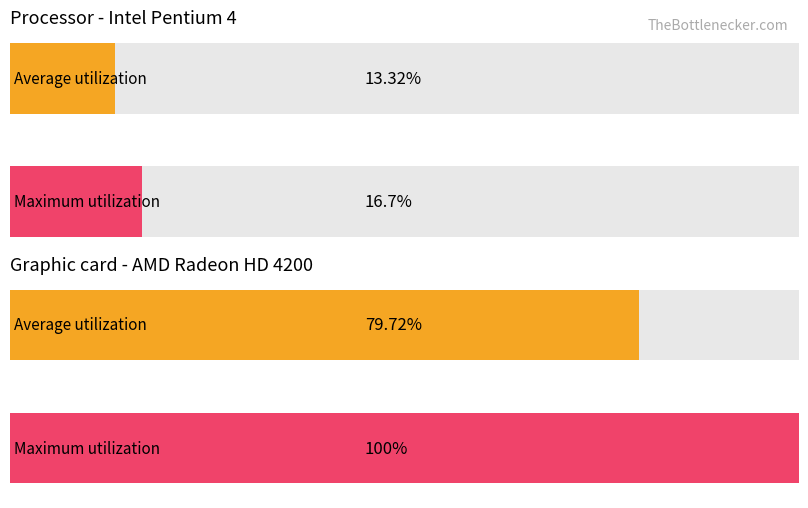

Which series has the largest total across all categories?

Maximum utilization